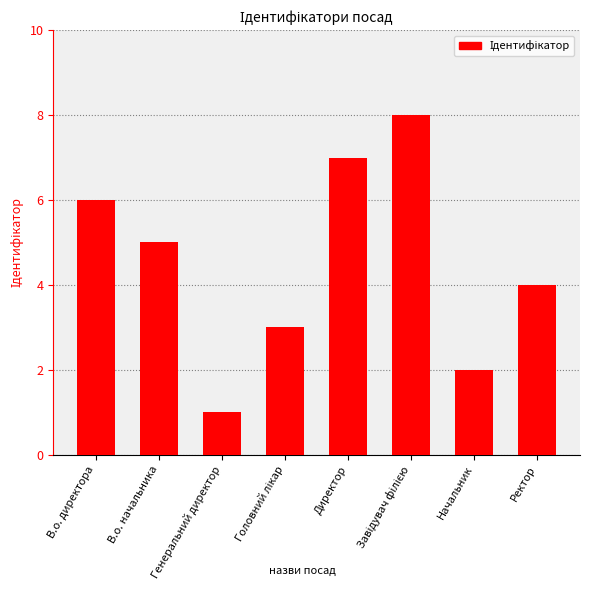

What is the change in value from Генеральний директор to Начальник?

+1